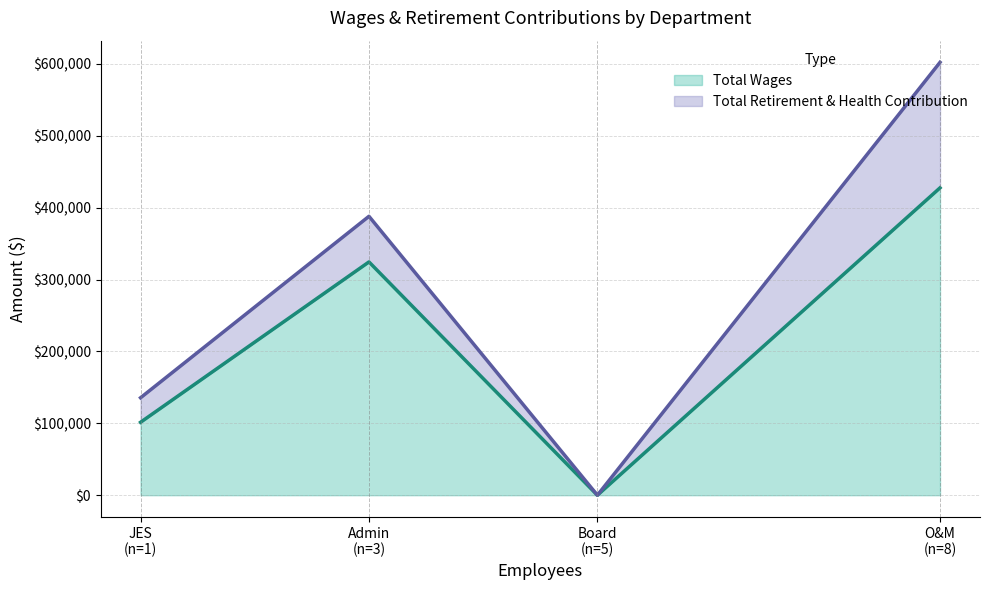

What is the difference between the highest and lowest values at Admin?

261092